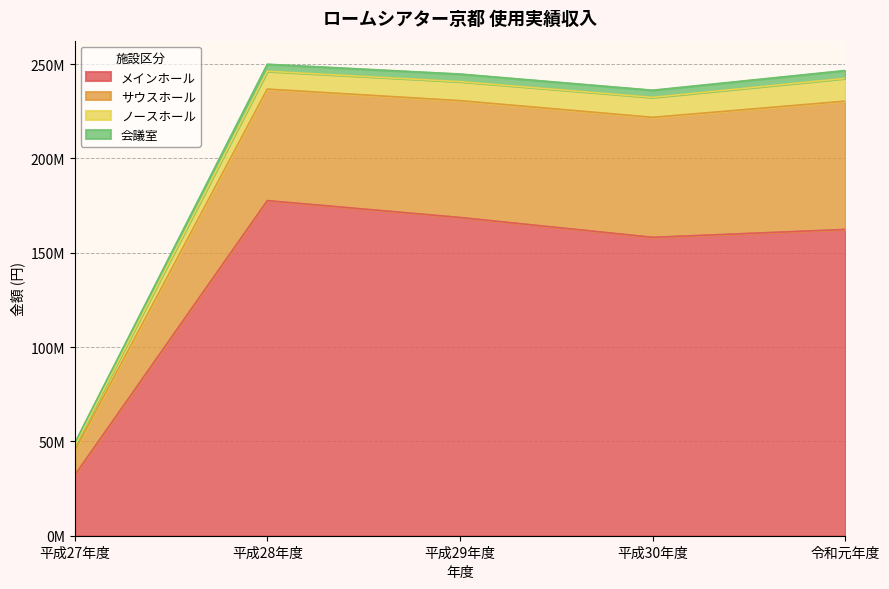

True or false: メインホール and 会議室 intersect in this chart.

False